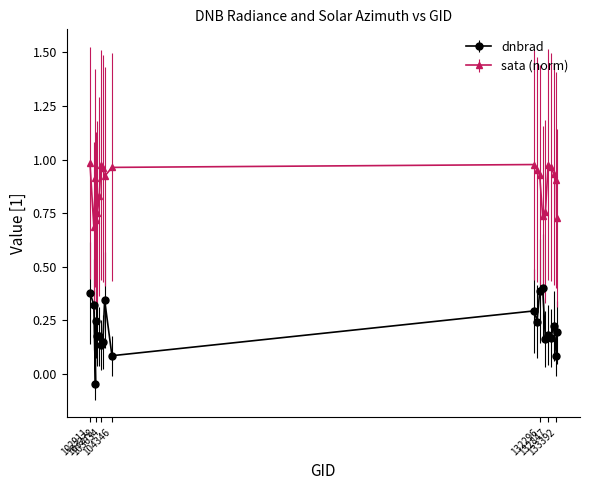

How many categories are shown in the chart?

20